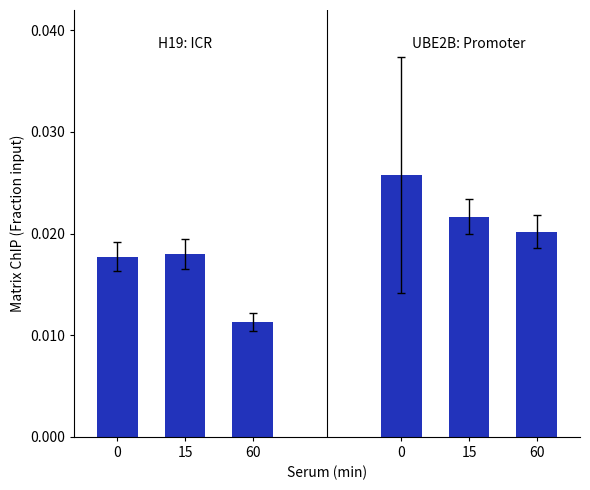

Reading left to right, what are all the values shown in this chart?

H19: ICR: 0=0.0	15=0.0	60=0.0
UBE2B: Promoter: 0=0.0	15=0.0	60=0.0